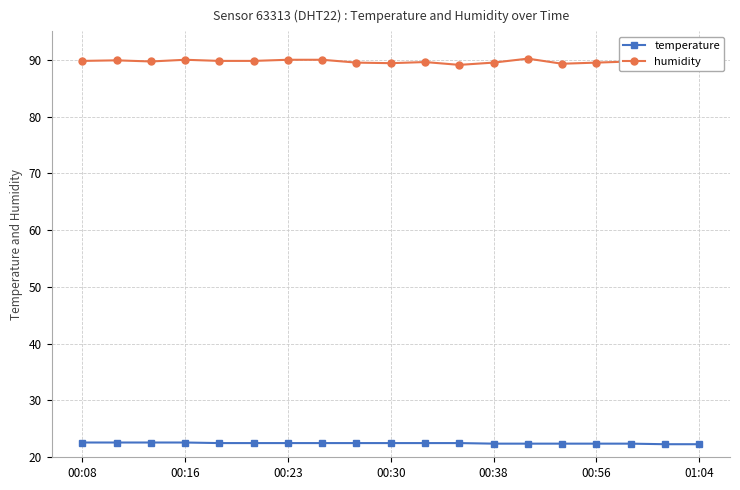

What position from the left is 7?

8